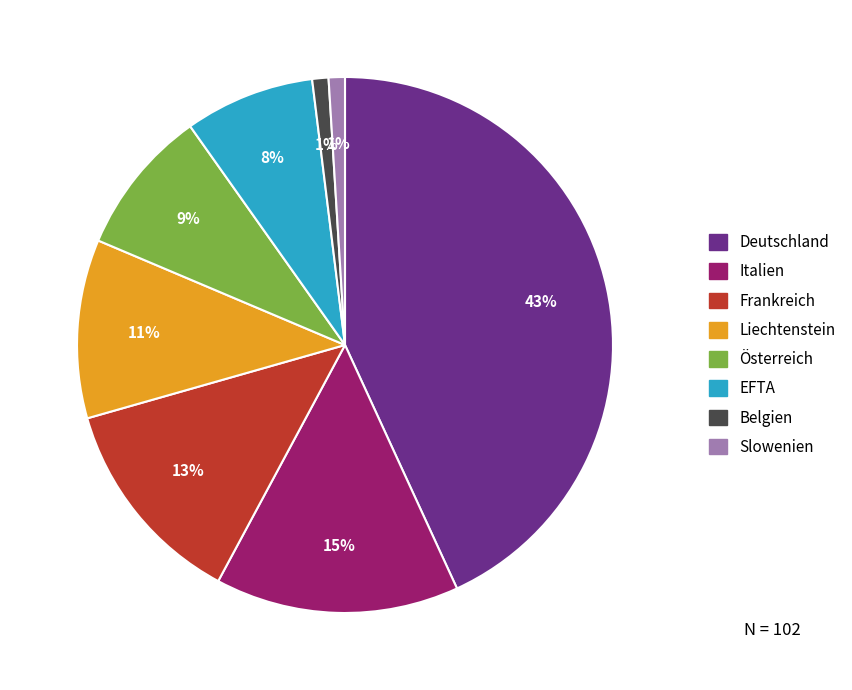

How many segments does this pie chart have?

8